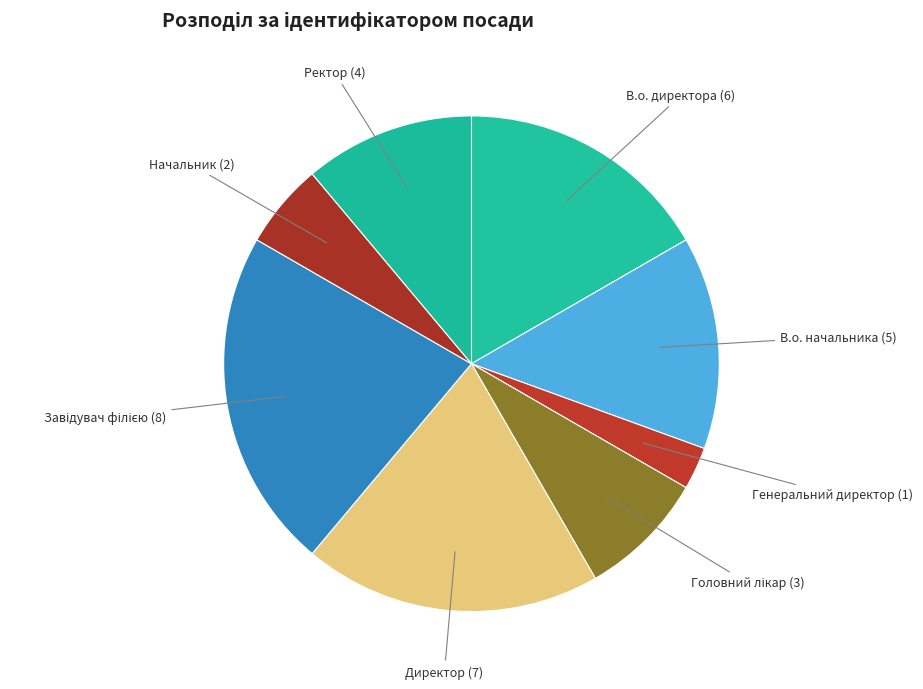

How many slices are in this pie chart?

8